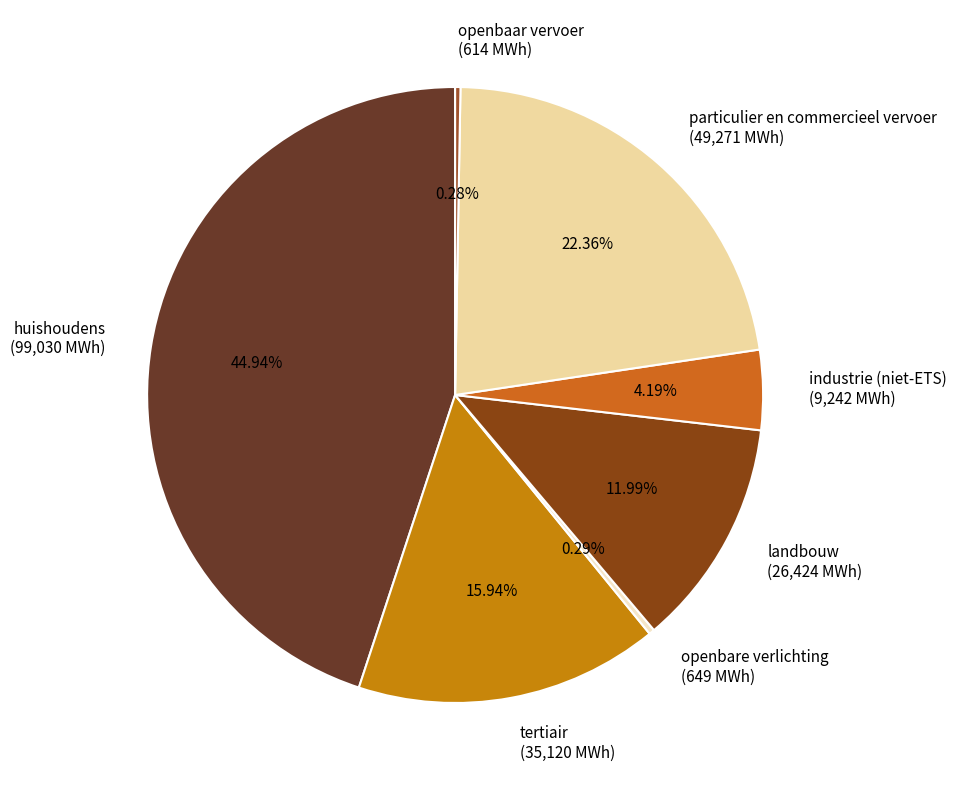

Do tertiair (35,120 MWh) and particulier en commercieel vervoer (49,271 MWh) together represent more than half of the pie?

No